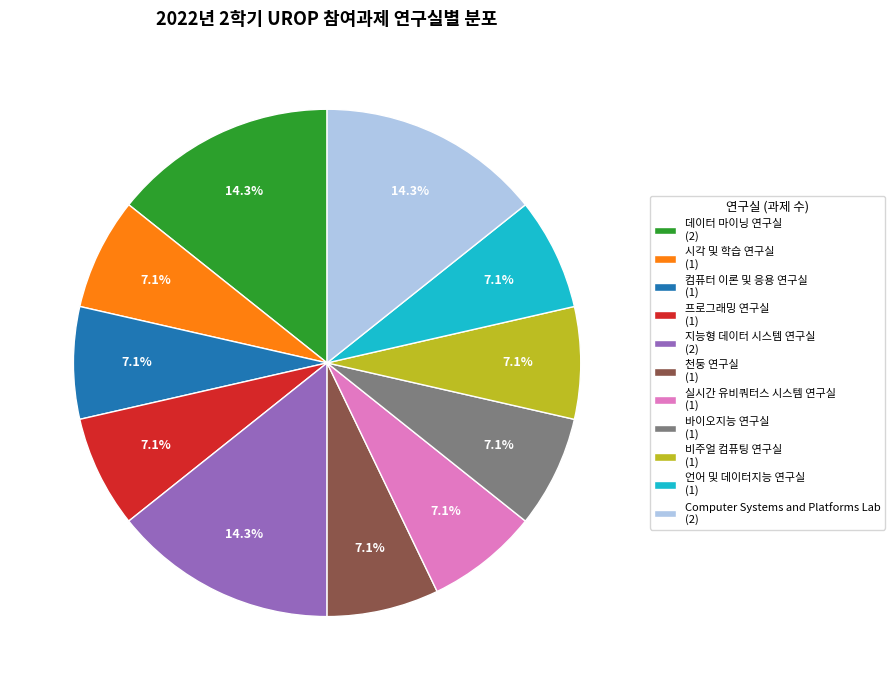

What percentage is NOT represented by Computer Systems and Platforms Lab (2)?

85.7%